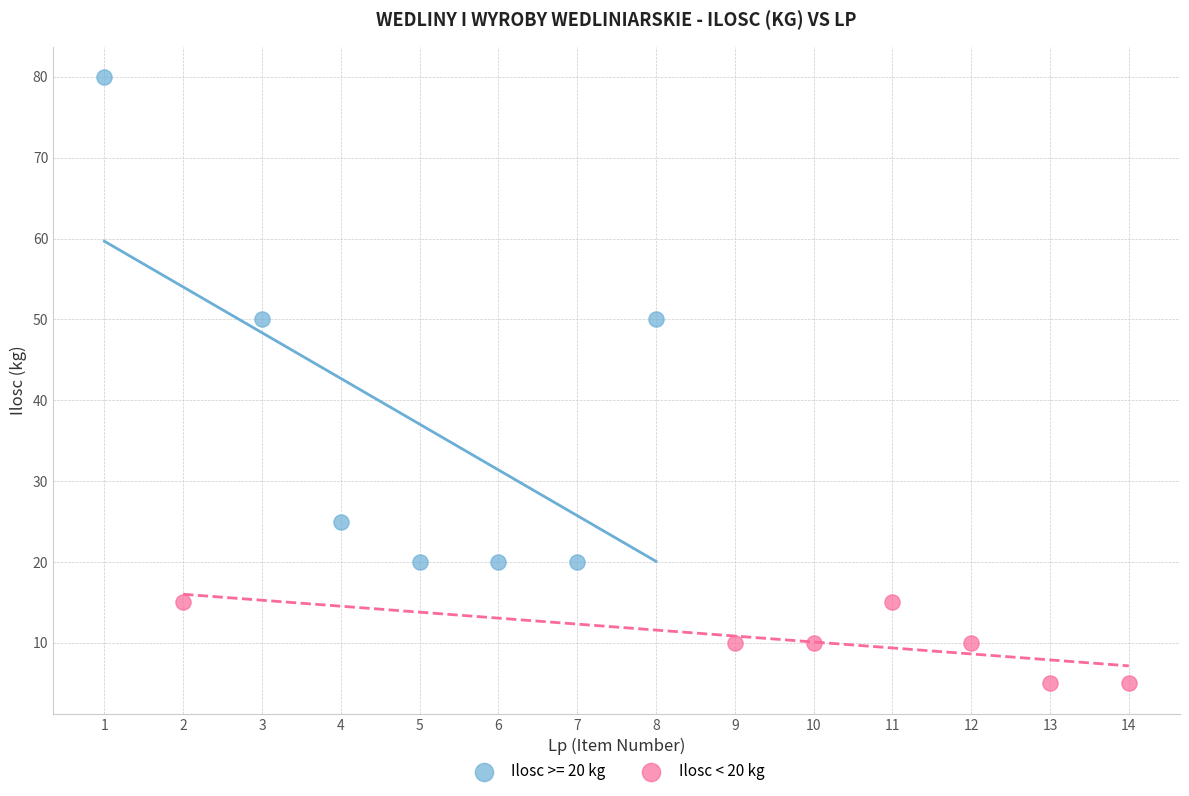

Which series has the widest spread of Y values?

Ilosc >= 20 kg